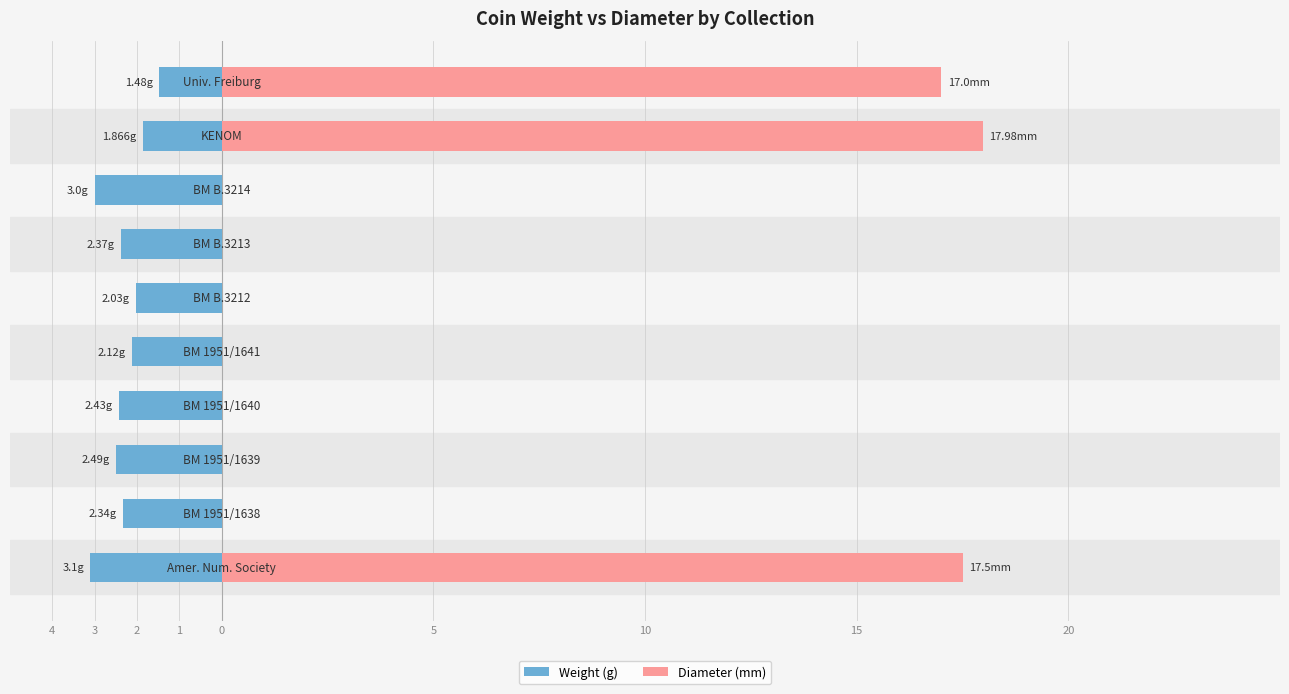

The value of Weight (g) at 5 is -2.0. True or false?

True